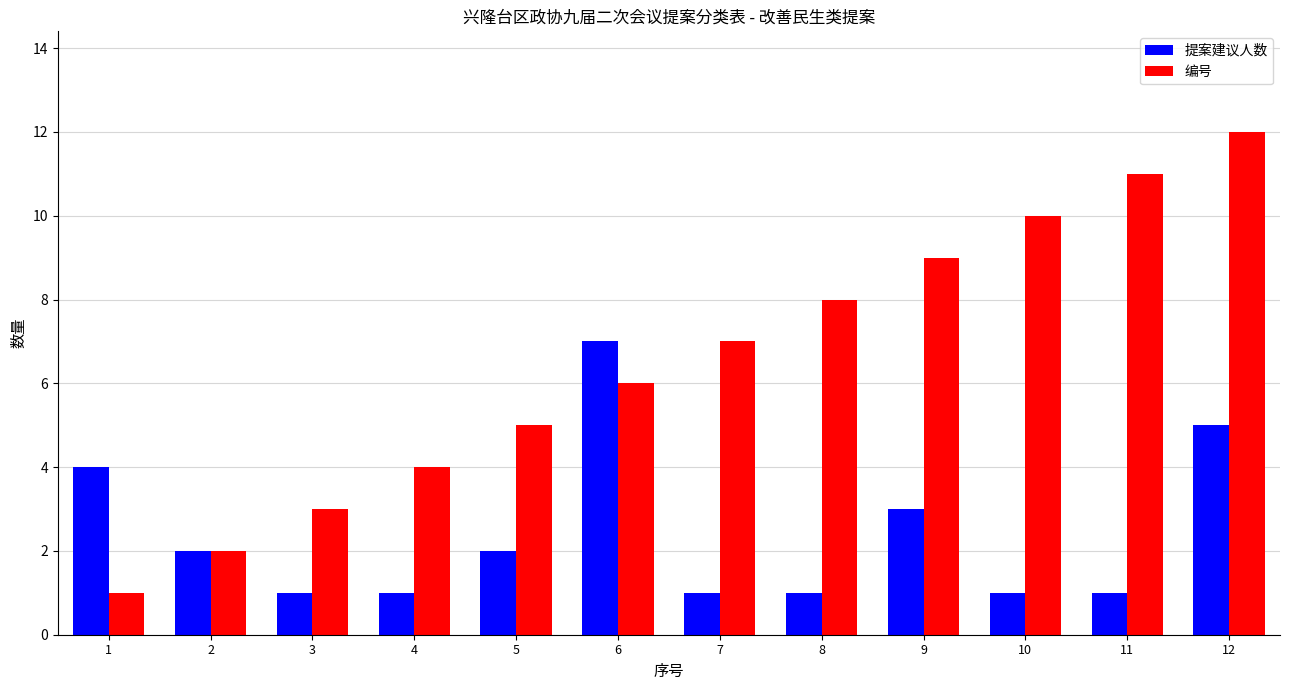

How many bars are there in each group?

2